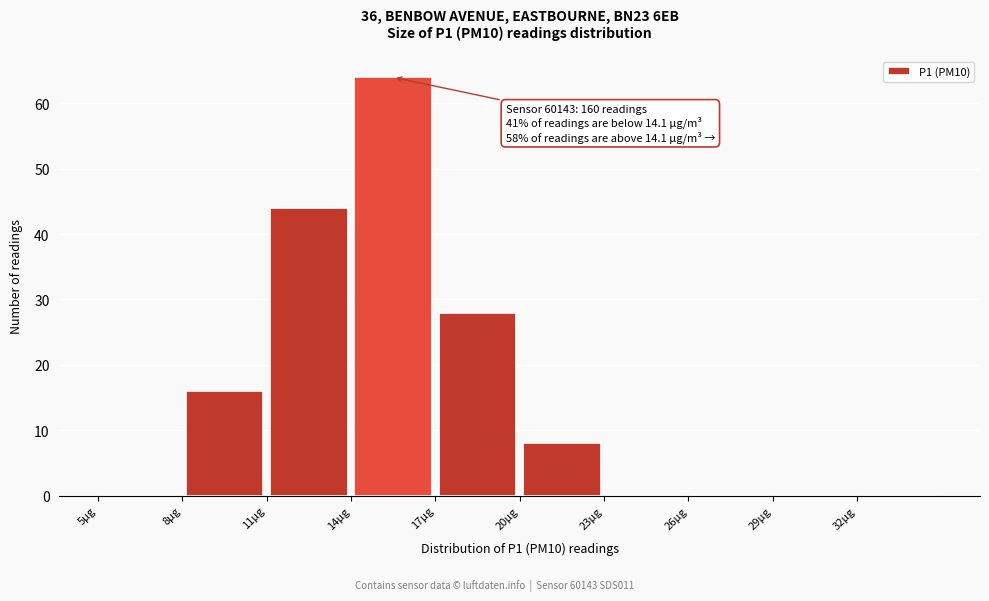

Over which range of the x-axis is the bar tallest?

14 to 17